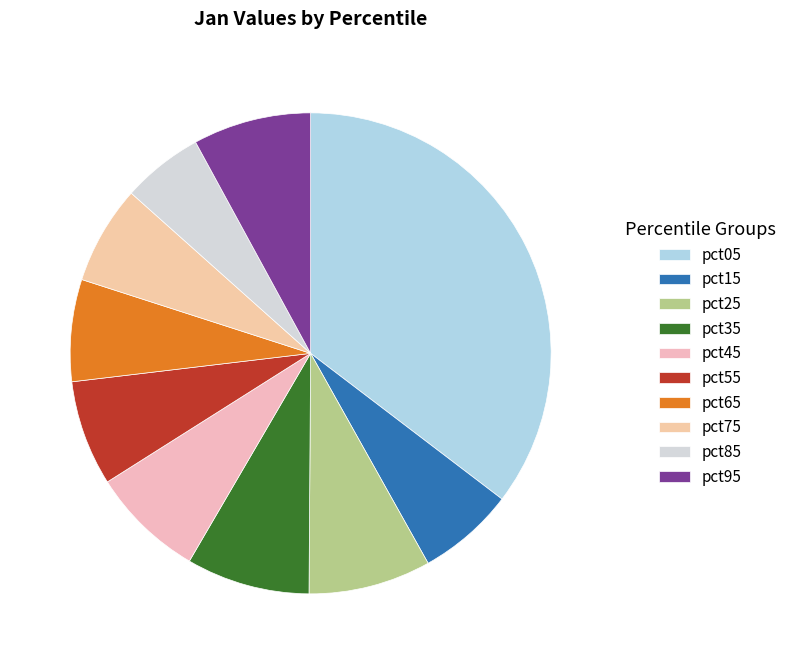

How many segments does this pie chart have?

10